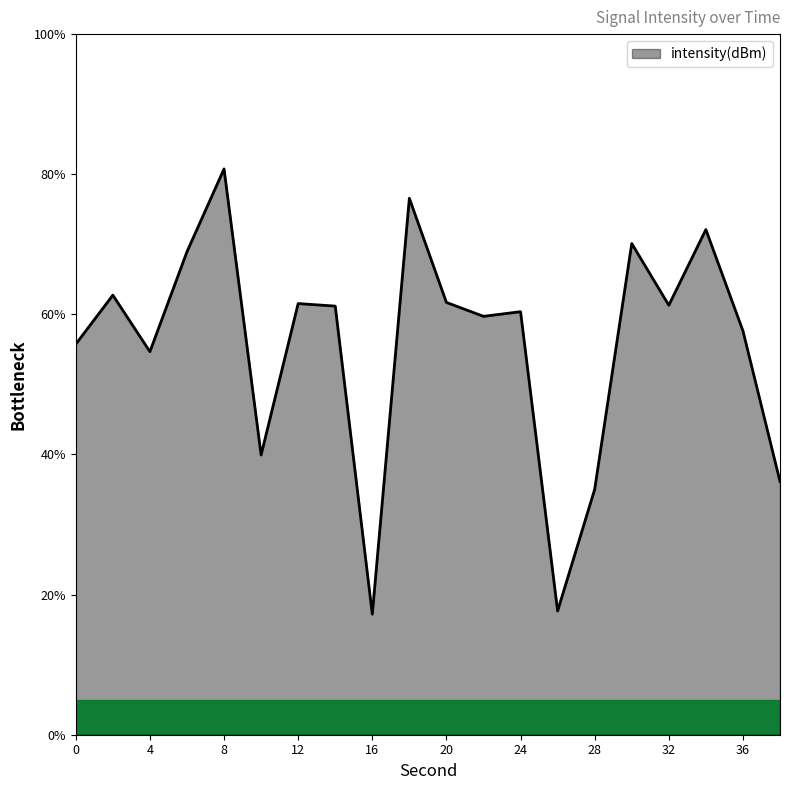

What is the minimum value shown in the chart?

17.2